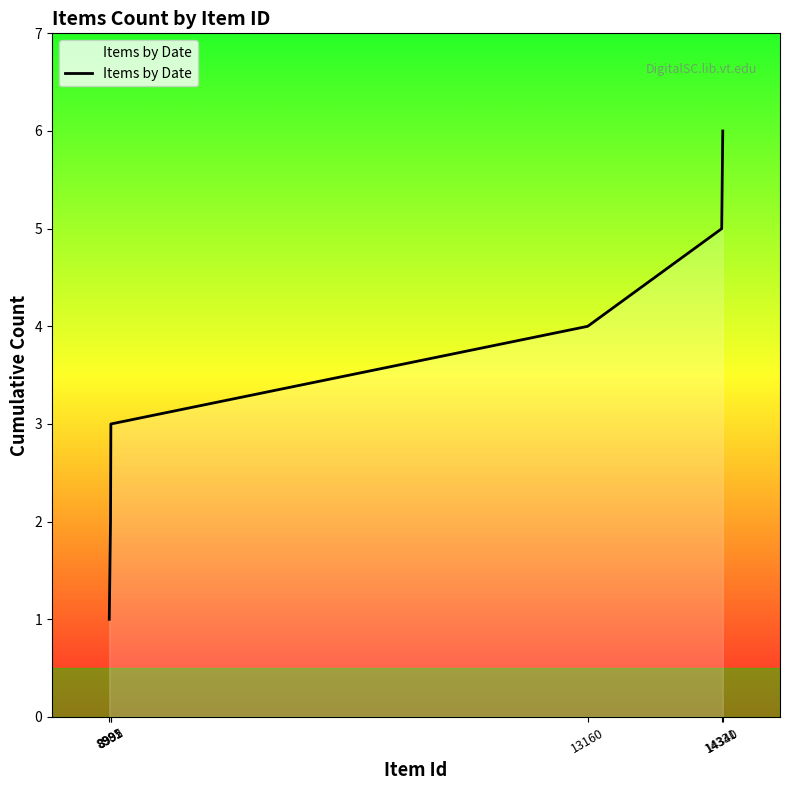

The chart shows a value of 4 at 13160. True or false?

True